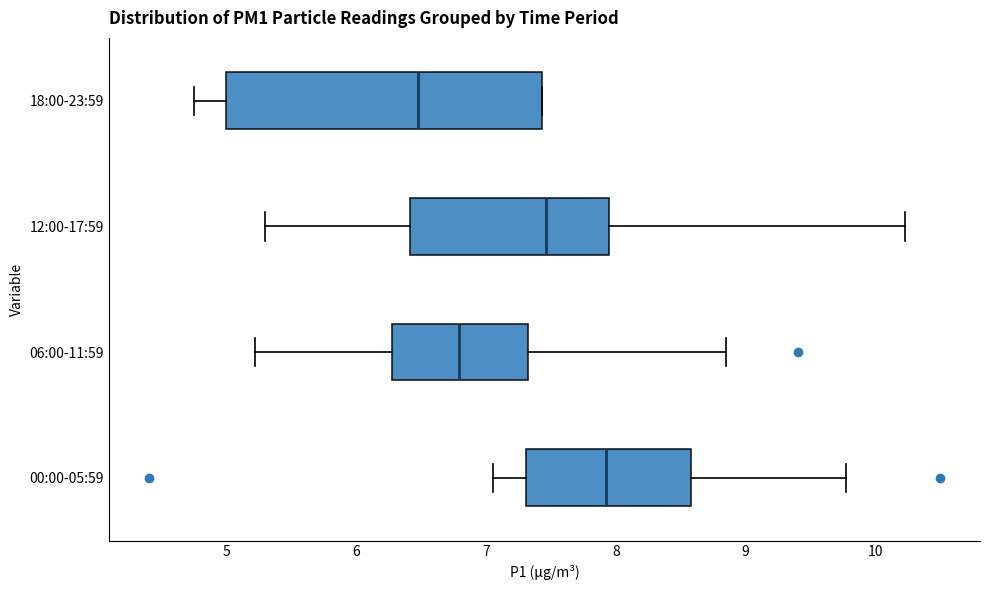

Where does the left whisker of the box for 00:00-05:59 end on the x-axis? The values are not printed on the chart, so give them approximately, as read against the axis.

7.1